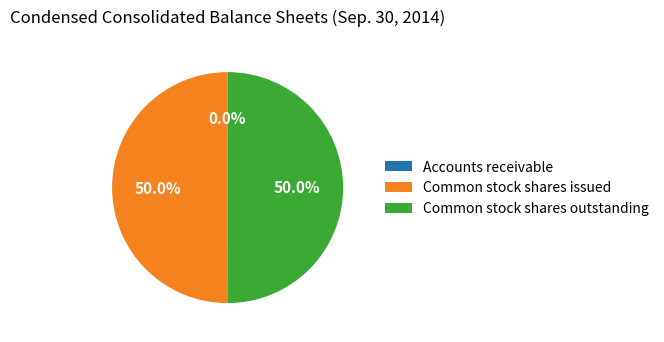

To the nearest percent, what is the average slice percentage?

33%